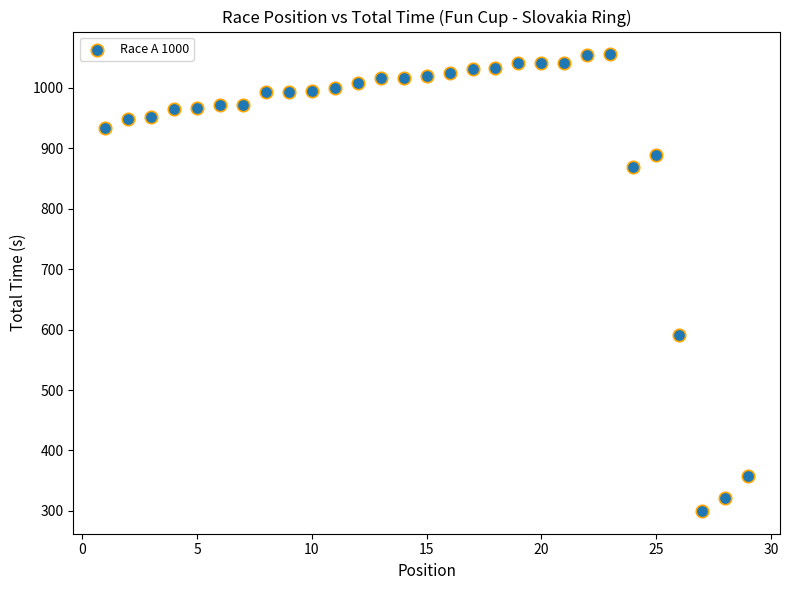

What is the range of X values (max minus min)?

28.0